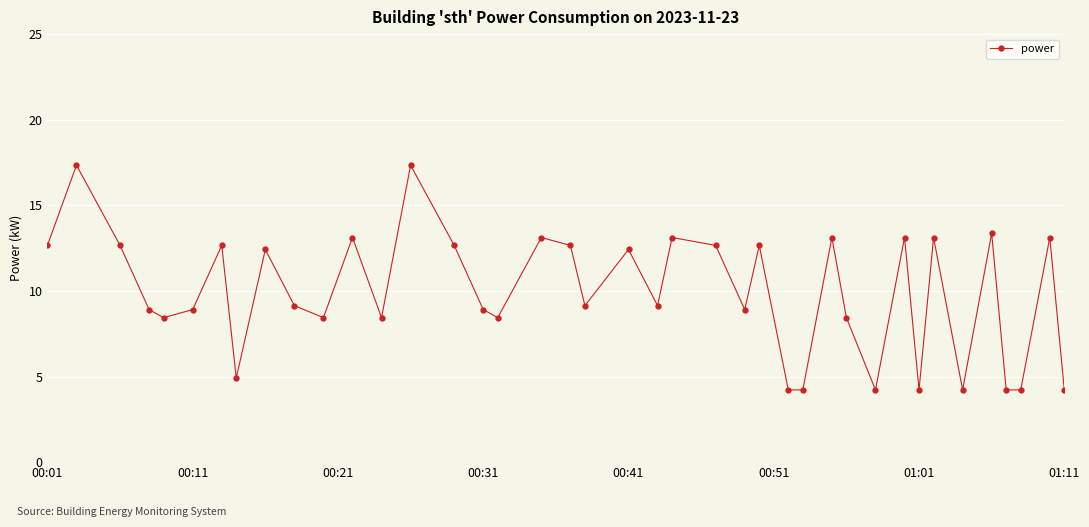

What is the value of the 13th point from the left?

8.4